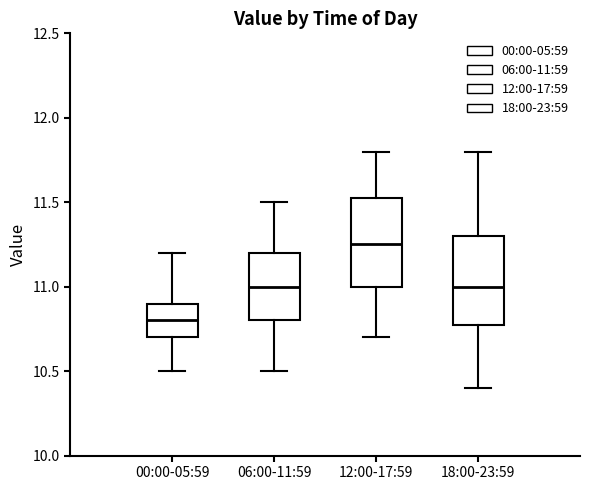

Reading left to right, transcribe this box plot: for each box, give where its median line is, the range the box spans, and where its two whiskers end, as read against the y-axis. The values are not printed on the chart, so give them approximately, as read against the axis.

00:00-05:59: median 10.80, box 10.70 to 10.90, whiskers 10.50 to 11.20
06:00-11:59: median 11.00, box 10.80 to 11.20, whiskers 10.50 to 11.50
12:00-17:59: median 11.25, box 11.00 to 11.55, whiskers 10.70 to 11.80
18:00-23:59: median 11.00, box 10.80 to 11.30, whiskers 10.40 to 11.80